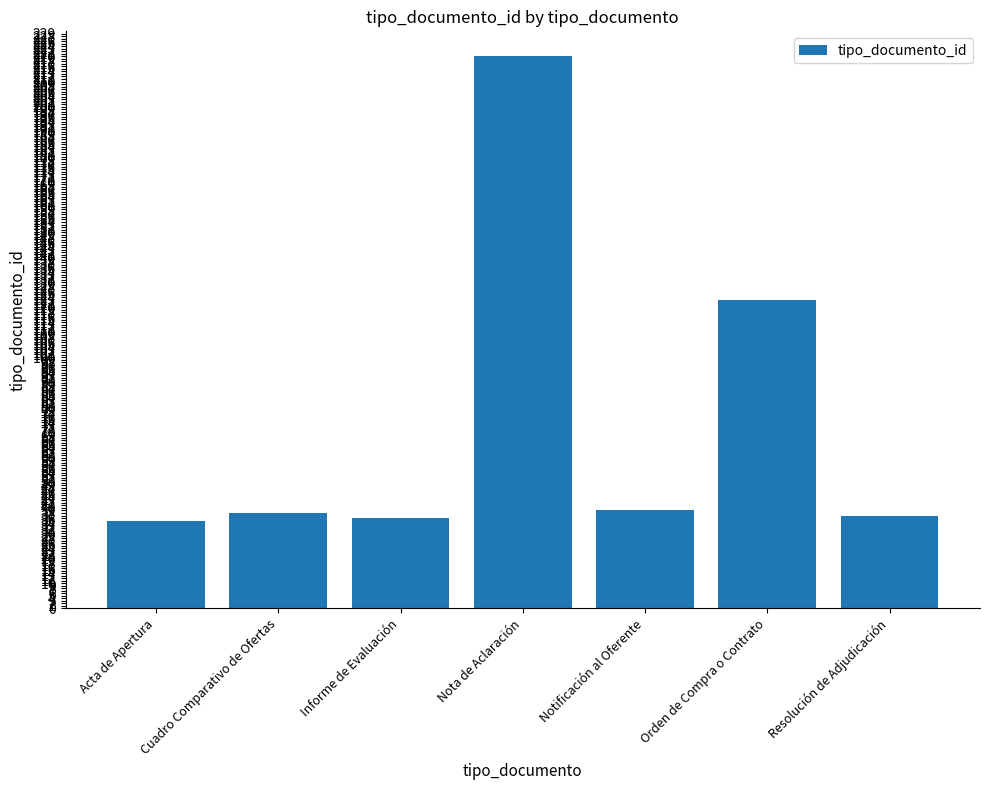

True or false: the data shows 35 at Acta de Apertura.

True